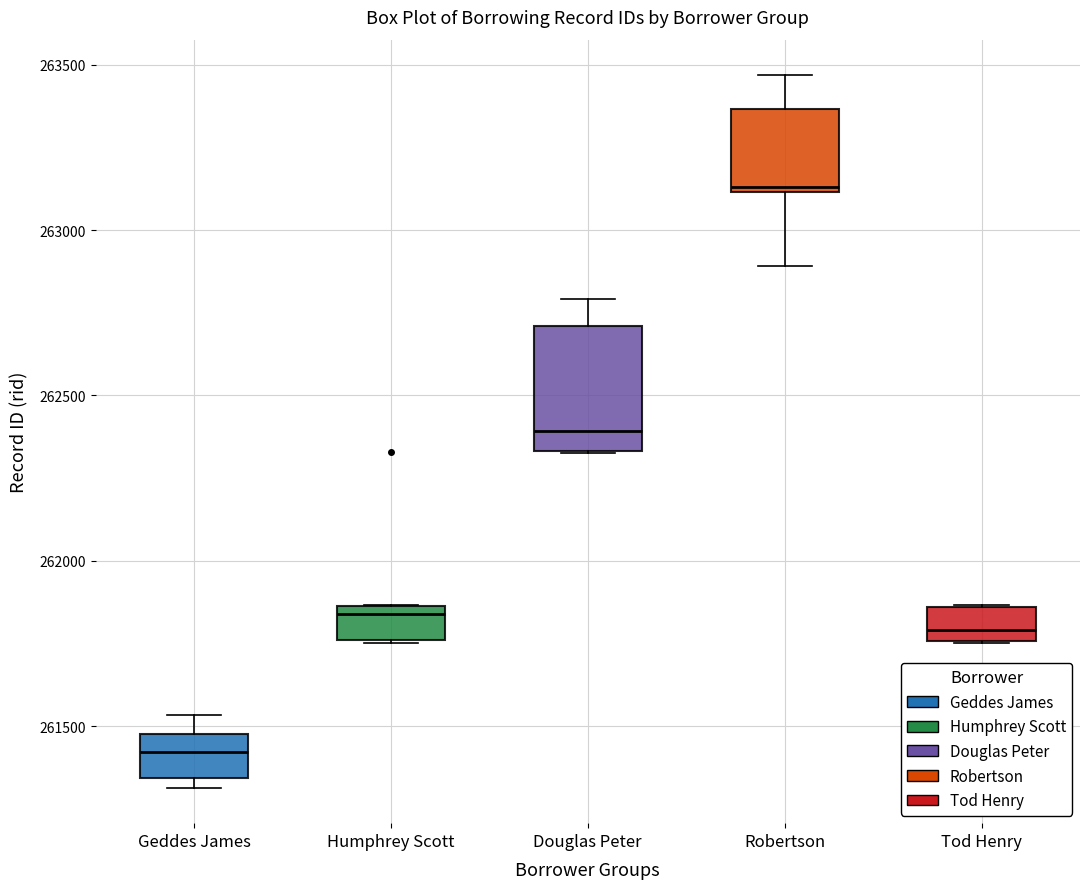

Which box has the lowest median line?

Geddes James